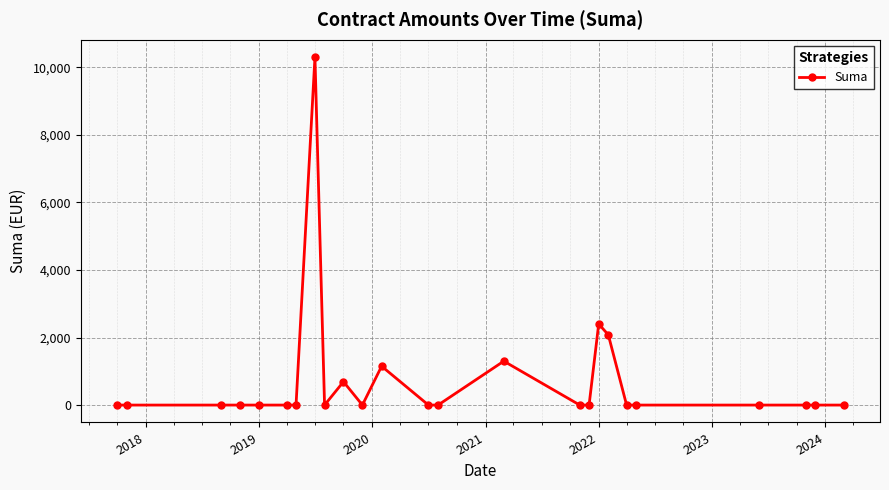

What is the sum of all values?

17921.2